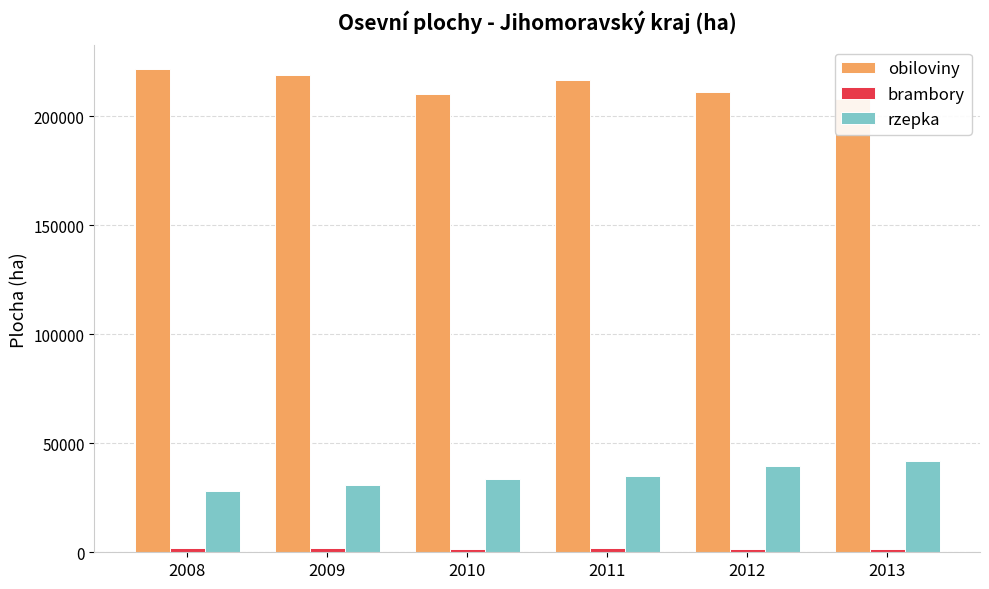

At which category does the chart reach its minimum across all series?

2013